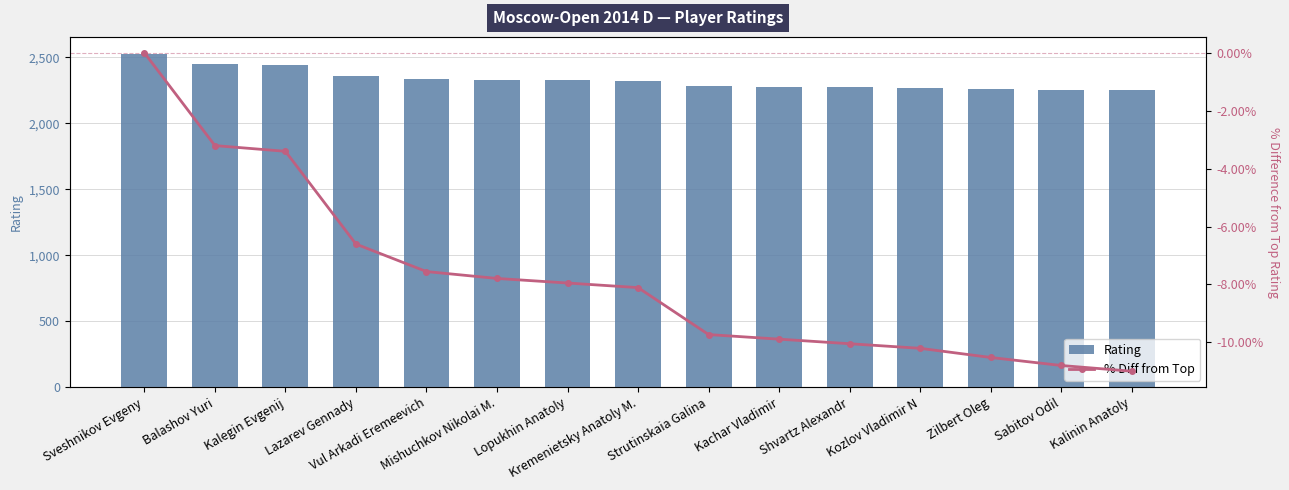

Reading left to right, transcribe all the data shown in this chart.

Rating: 2528.0	2447.0	2442.0	2361.0	2337.0	2331.0	2327.0	2323.0	2282.0	2278.0	2274.0	2270.0	2262.0	2255.0	2250.0
% Diff from Top: 0.0	-3.2	-3.4	-6.6	-7.6	-7.8	-8.0	-8.1	-9.7	-9.9	-10.0	-10.2	-10.5	-10.8	-11.0